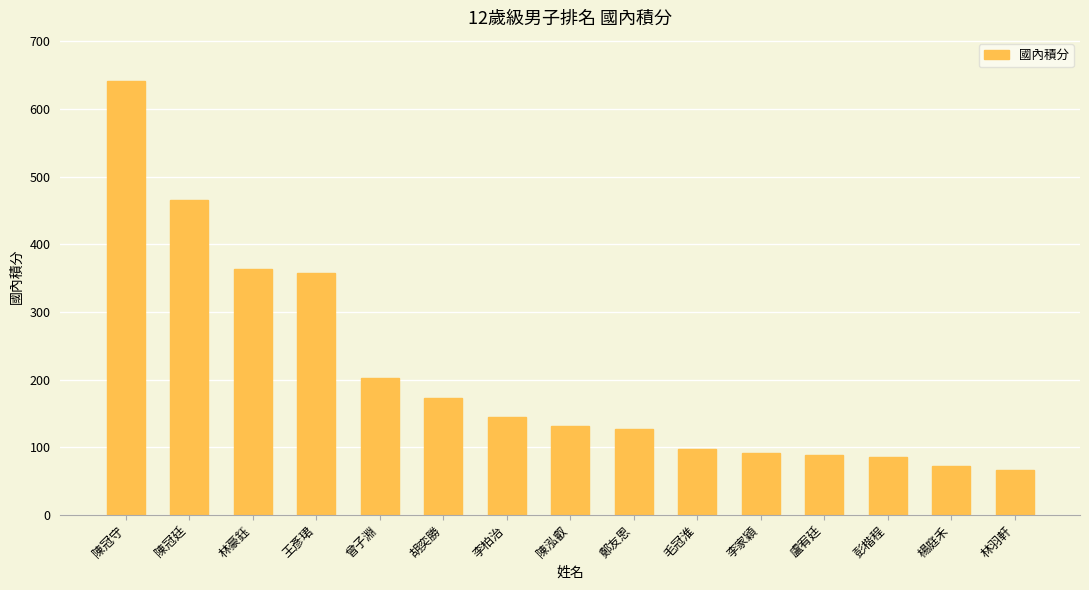

Is it true that the value at 曾子淵 is 203?

True